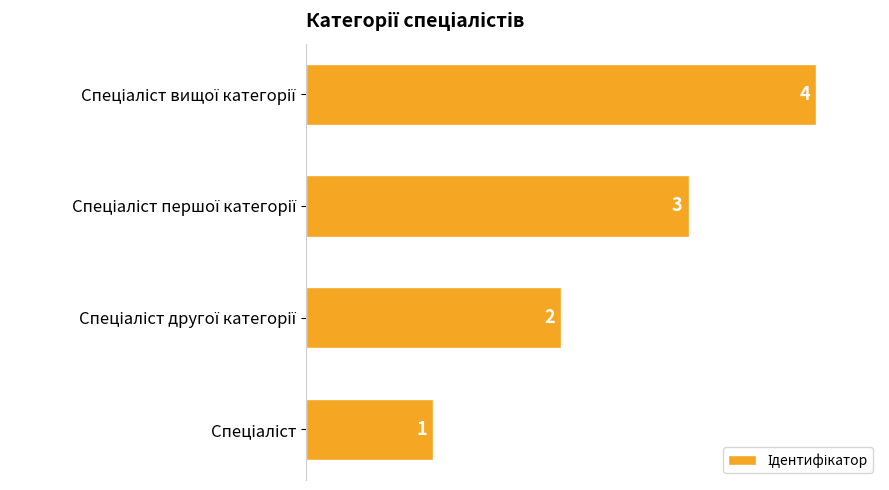

What is the greatest value displayed?

4